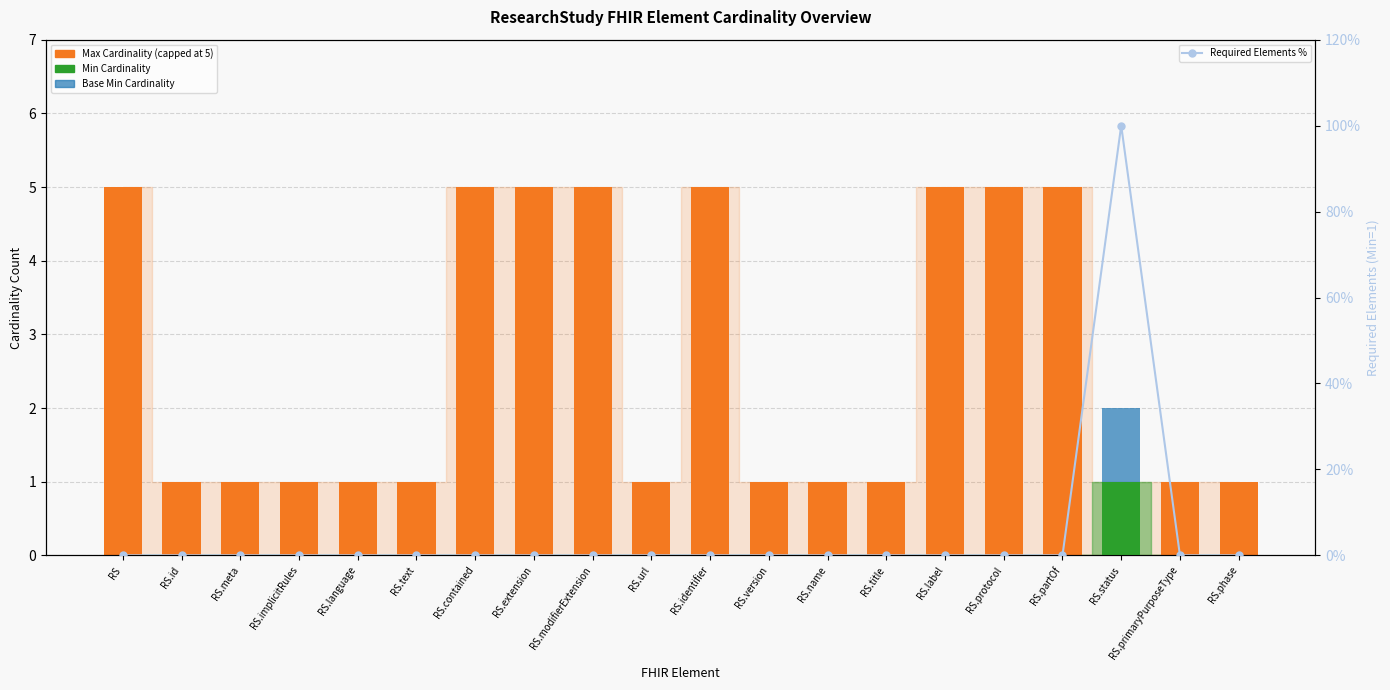

What are all the series names shown in the legend?

Max Cardinality (capped at 5), Min Cardinality, Base Min Cardinality, Required Elements %